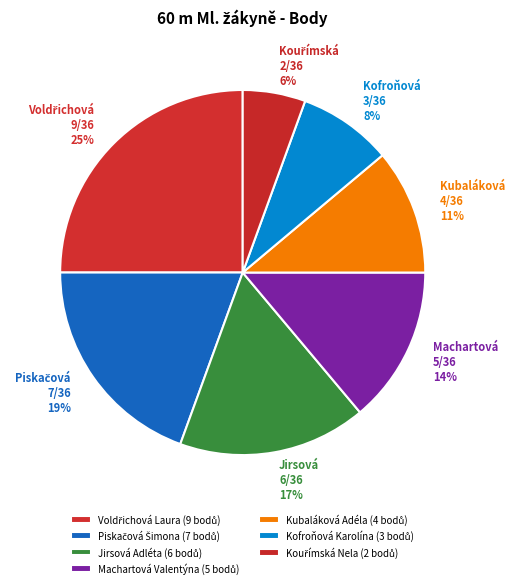

How many segments does this pie chart have?

7